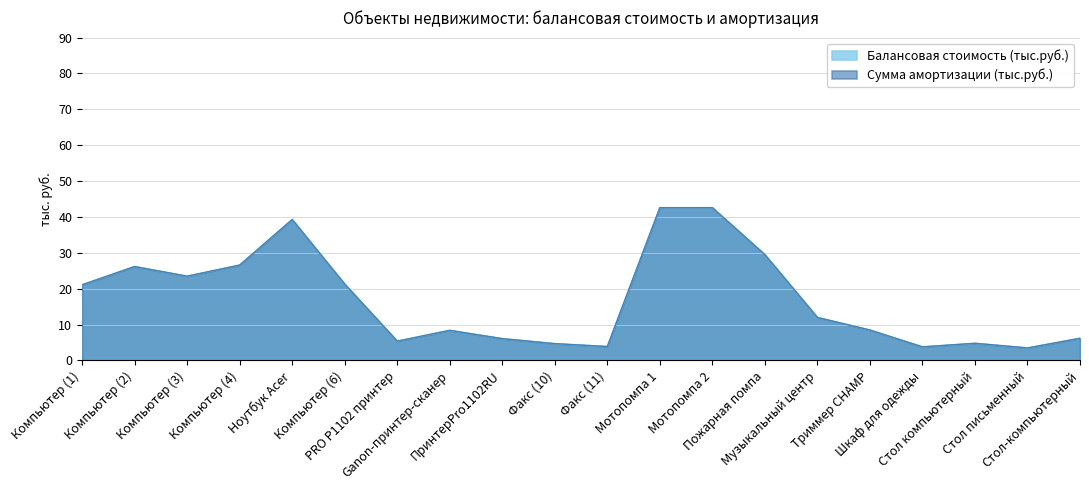

Reading right to left, what are all the values shown in this chart?

Балансовая стоимость (тыс.руб.): Стол-компьютерный=6.2	Стол письменный=3.5	Стол компьютерный=4.8	Шкаф для одежды=3.8	Триммер CHAMP=8.5	Музыкальный центр=12.0	Пожарная помпа=29.5	Мотопомпа 2=42.6	Мотопомпа 1=42.6	Факс (11)=3.9	Факс (10)=4.7	ПринтерPro1102RU=6.1	Ganon-принтер-сканер=8.4	PRO P1102 принтер=5.4	Компьютер (6)=21.3	Ноутбук Acer=39.3	Компьютер (4)=26.6	Компьютер (3)=23.5	Компьютер (2)=26.2	Компьютер (1)=21.1
Сумма амортизации (тыс.руб.): Стол-компьютерный=6.2	Стол письменный=3.5	Стол компьютерный=4.8	Шкаф для одежды=3.8	Триммер CHAMP=8.5	Музыкальный центр=12.0	Пожарная помпа=29.5	Мотопомпа 2=42.6	Мотопомпа 1=42.6	Факс (11)=3.9	Факс (10)=4.7	ПринтерPro1102RU=6.1	Ganon-принтер-сканер=8.4	PRO P1102 принтер=5.4	Компьютер (6)=21.3	Ноутбук Acer=39.3	Компьютер (4)=26.6	Компьютер (3)=23.5	Компьютер (2)=26.2	Компьютер (1)=21.1